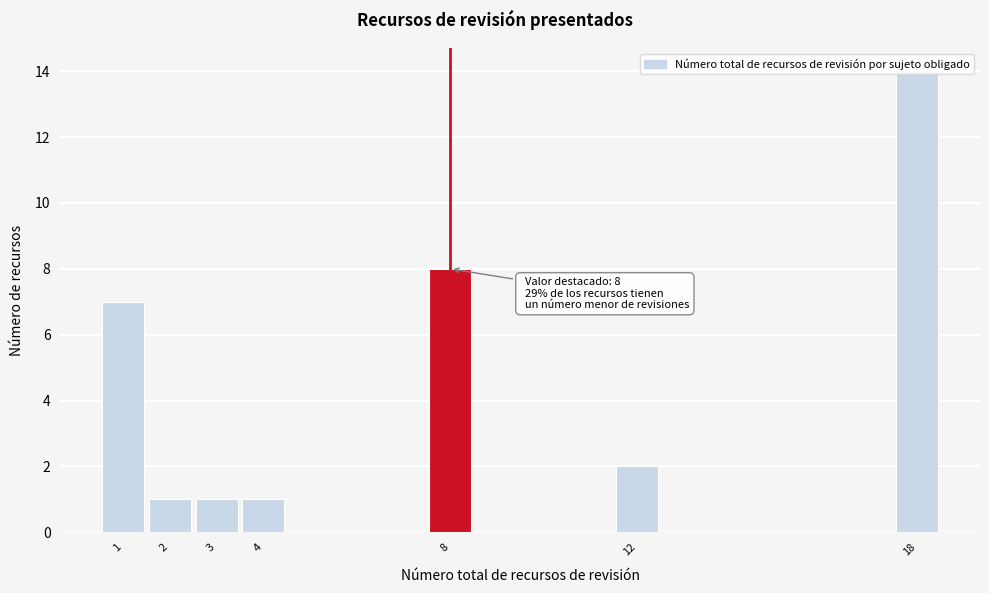

What is the difference between the maximum and minimum values?

13